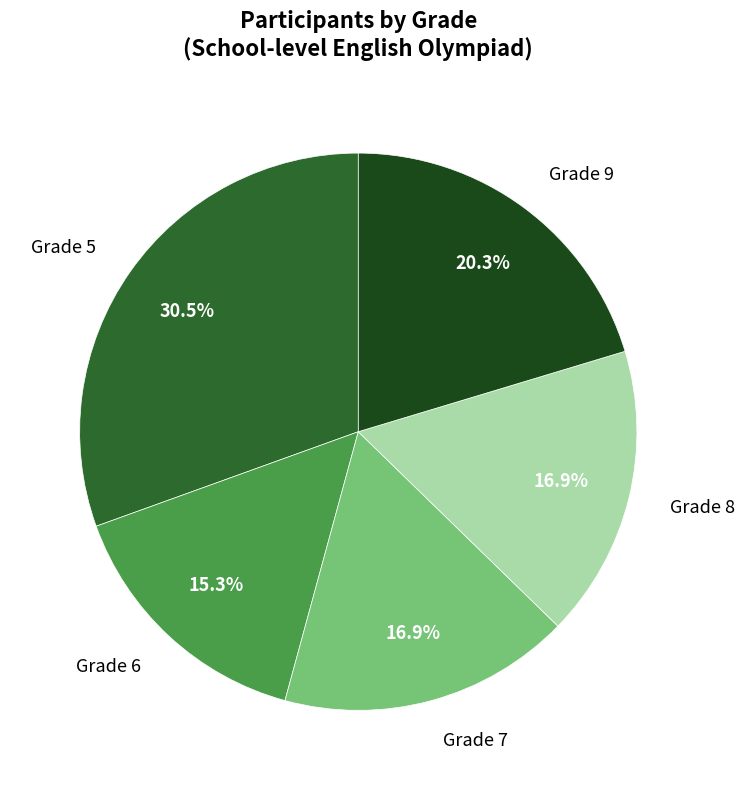

Does any single category account for the majority?

No